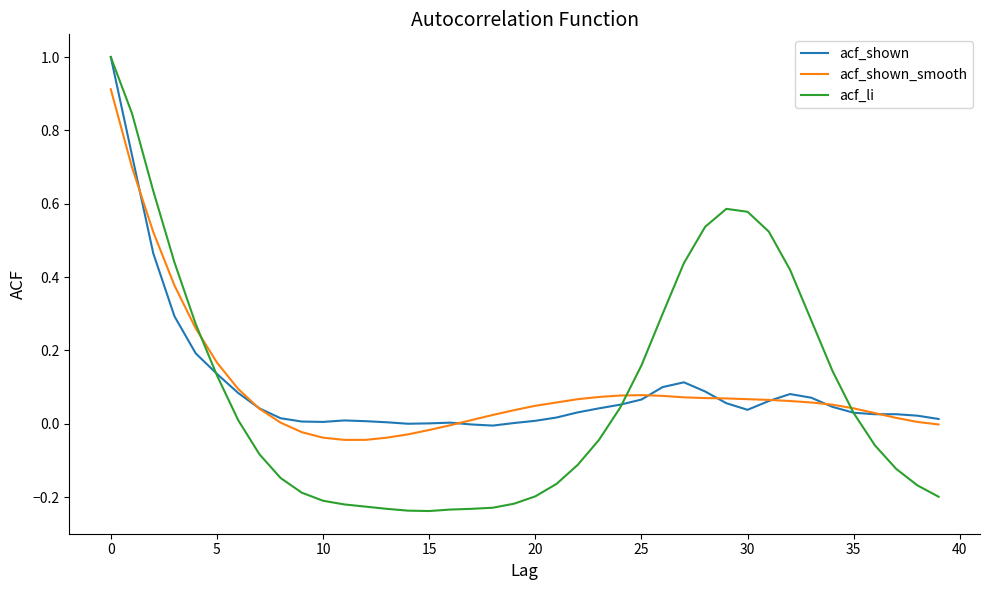

What is the maximum value shown in the chart?

1.0